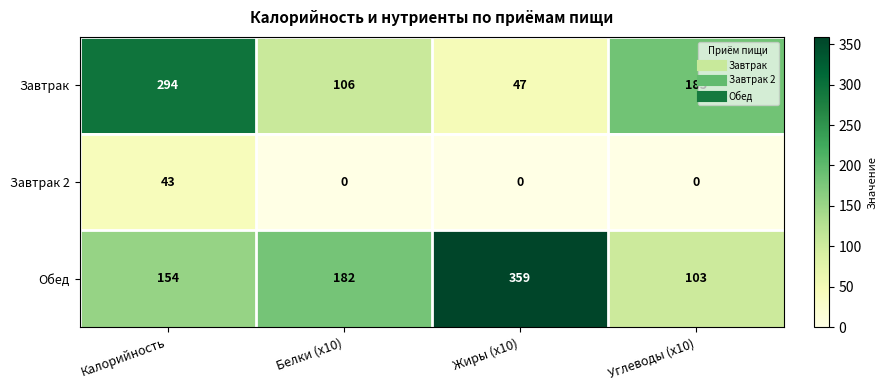

What is the spread (max minus min) of values at Углеводы (x10)?

185